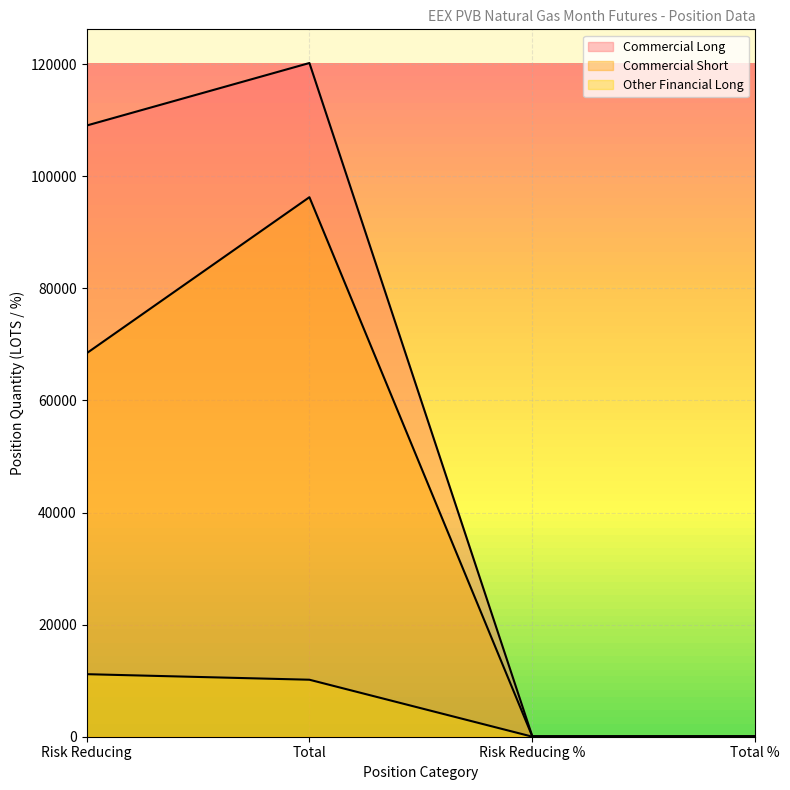

The value of Other Financial Long at Risk Reducing % is 8.6. True or false?

True